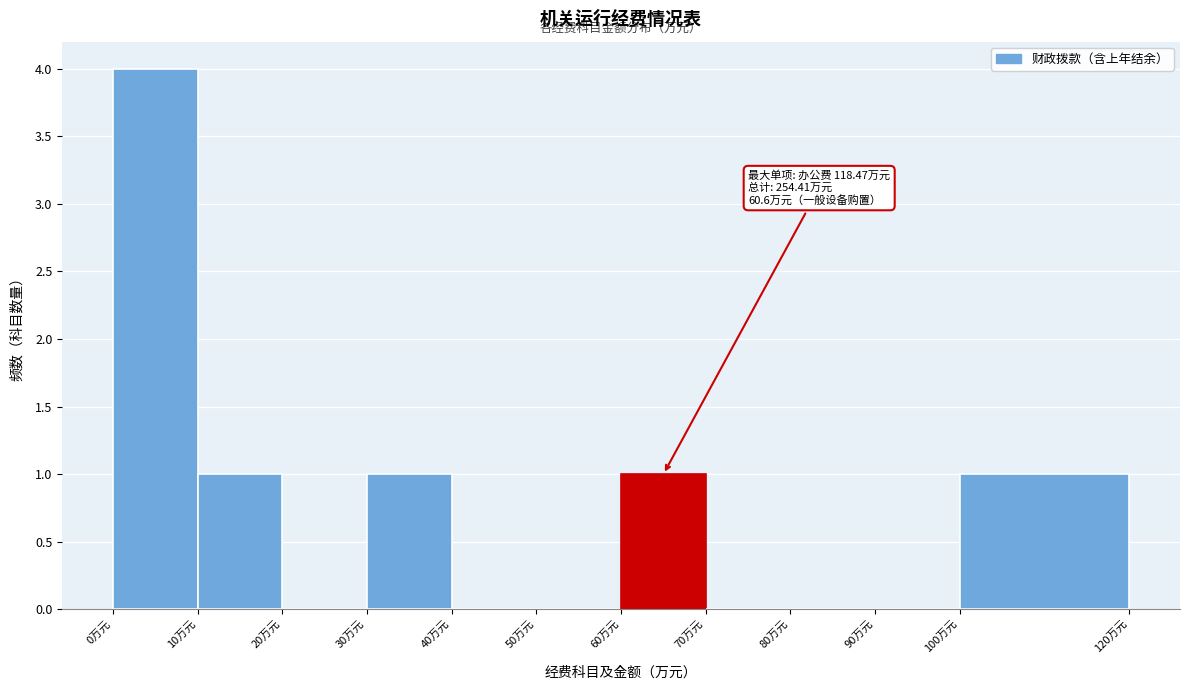

Which range on the x-axis has the tallest bar?

0 to 10